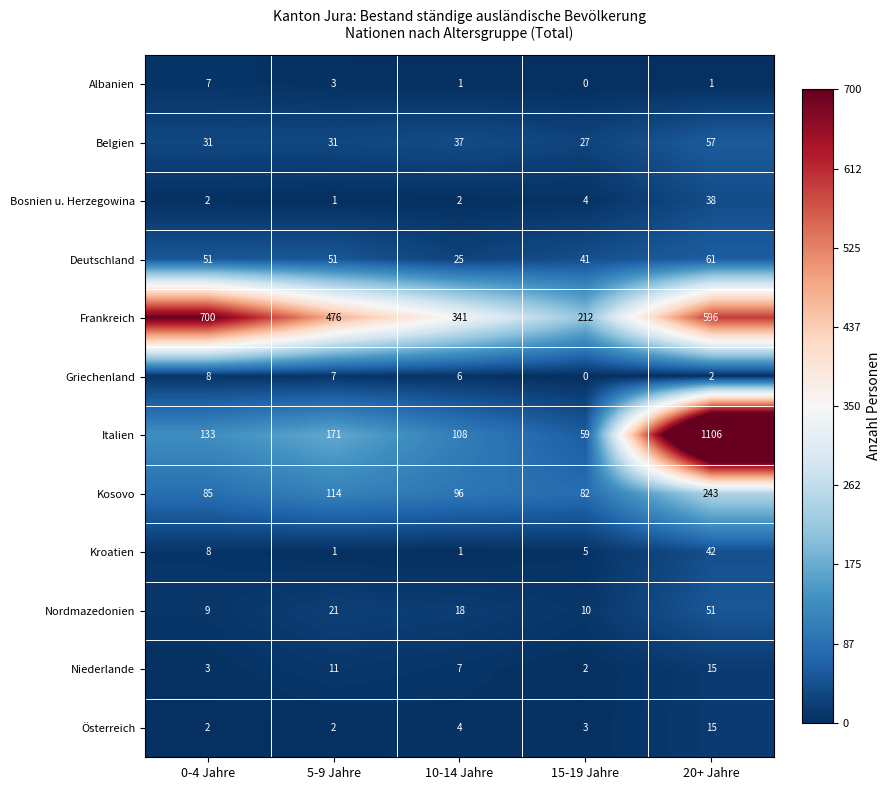

Read the Deutschland value at 0-4 Jahre.

51